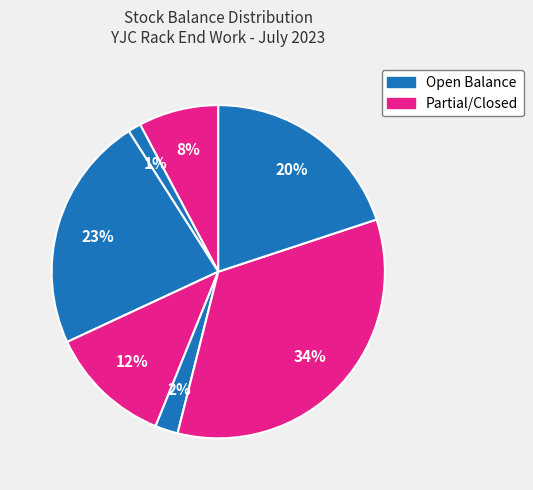

Is there any slice that represents more than half of the pie?

No